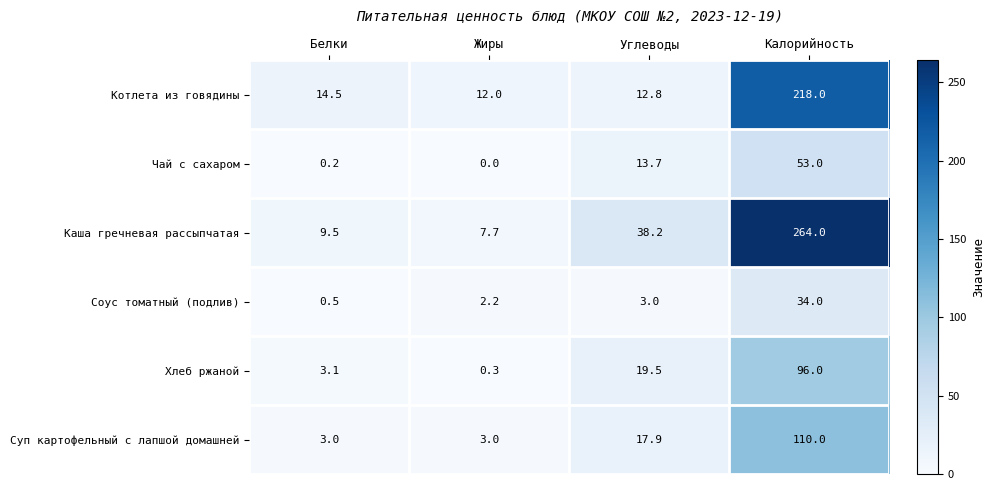

At which label does Каша гречневая рассыпчатая first exceed 38?

Углеводы